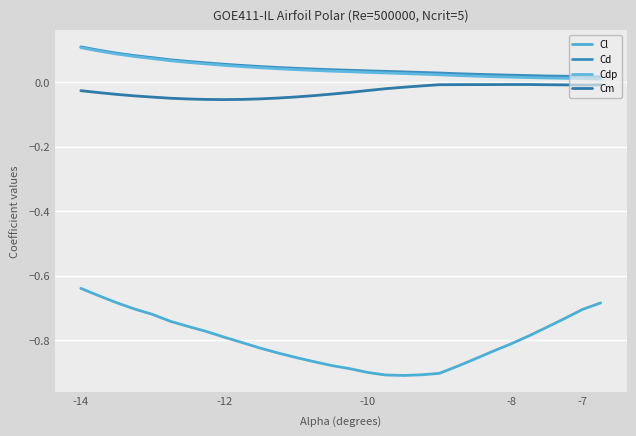

How many lines are shown in the chart?

4